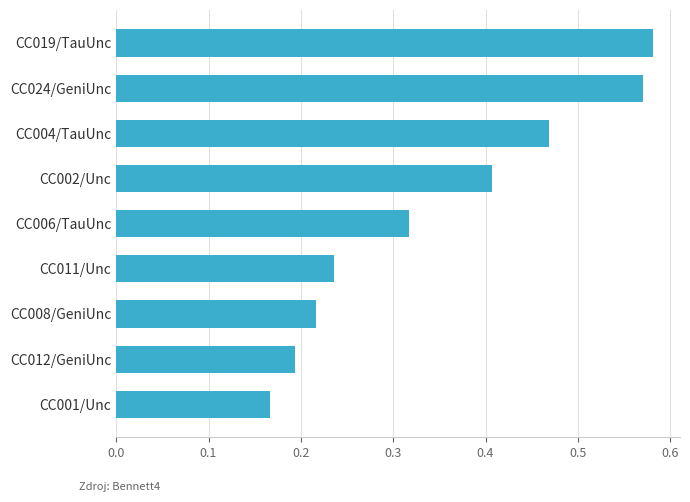

Is it true that the value at CC006/TauUnc is 0.1?

False